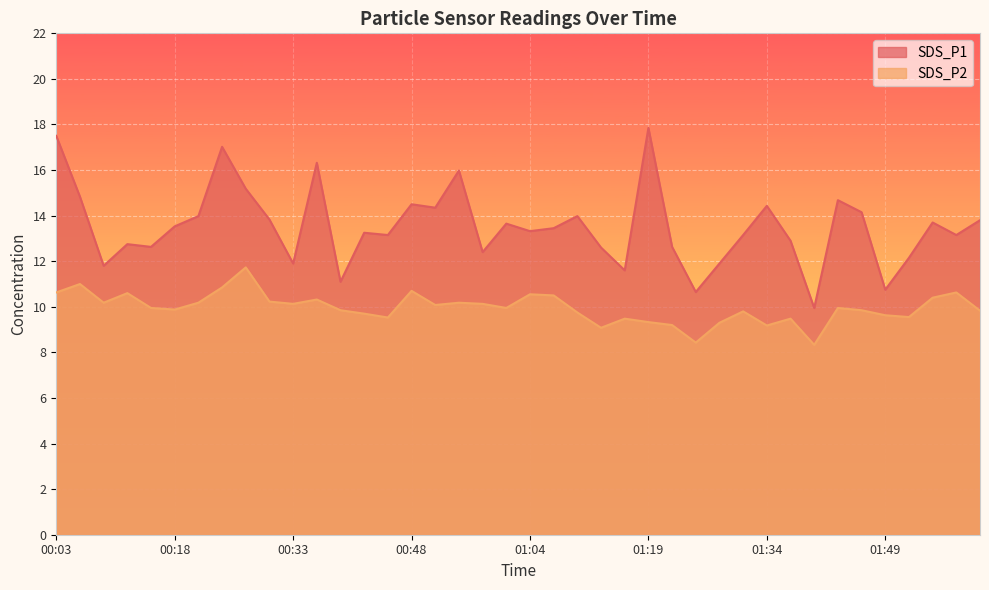

Which series has the widest spread of values?

SDS_P1